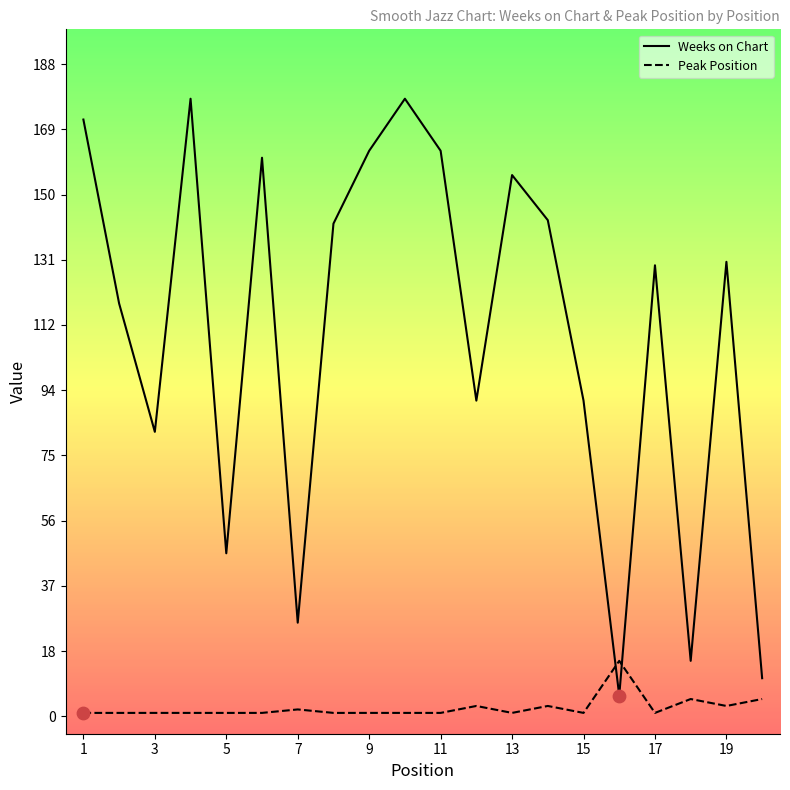

Which series has the largest total across all categories?

Weeks on Chart